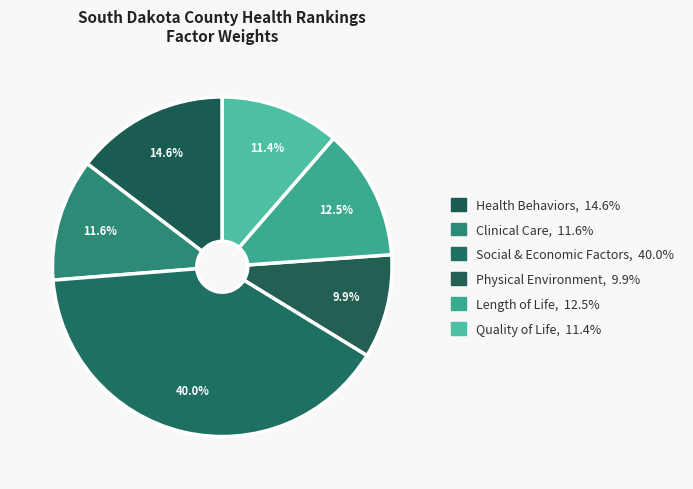

Count the number of slices in the pie.

6